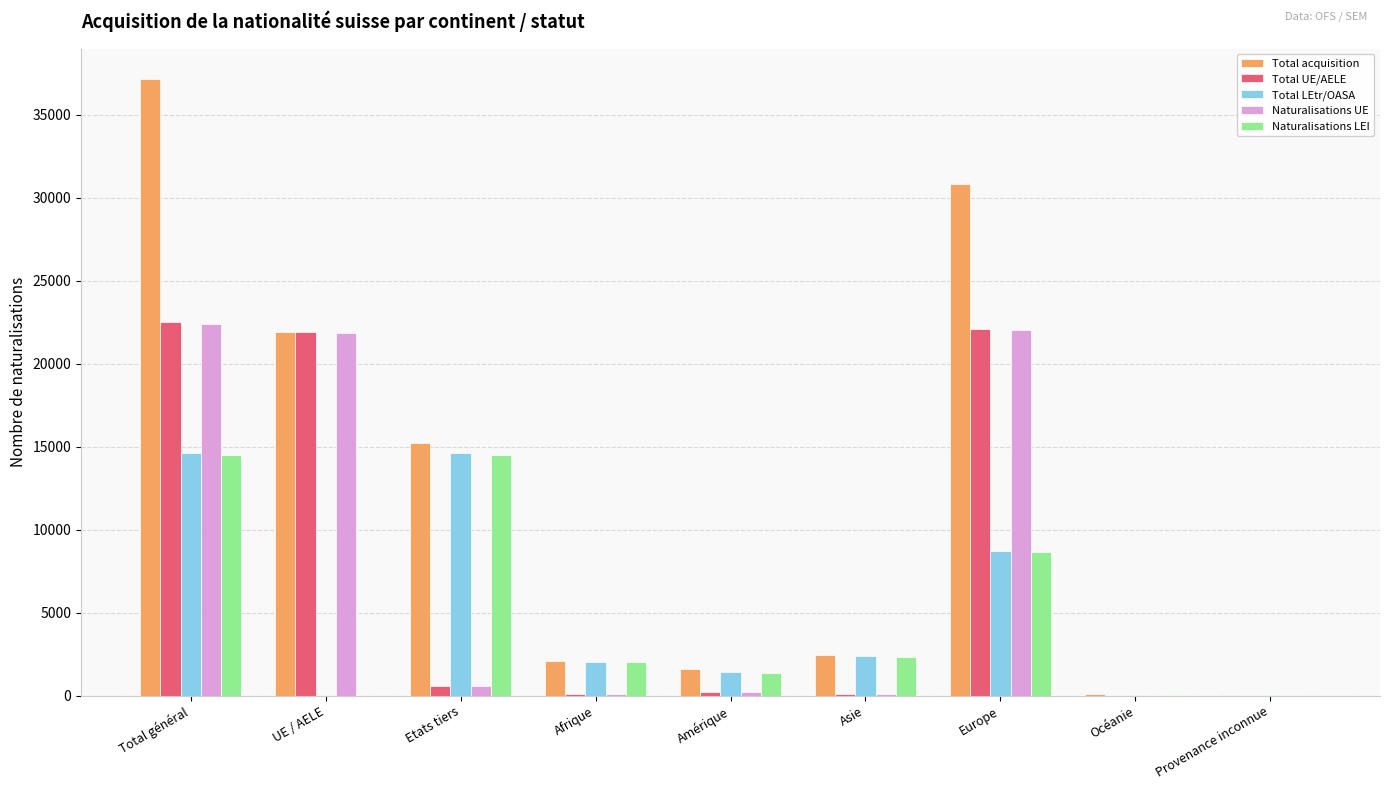

At which category does the chart reach its peak across all series?

Total général